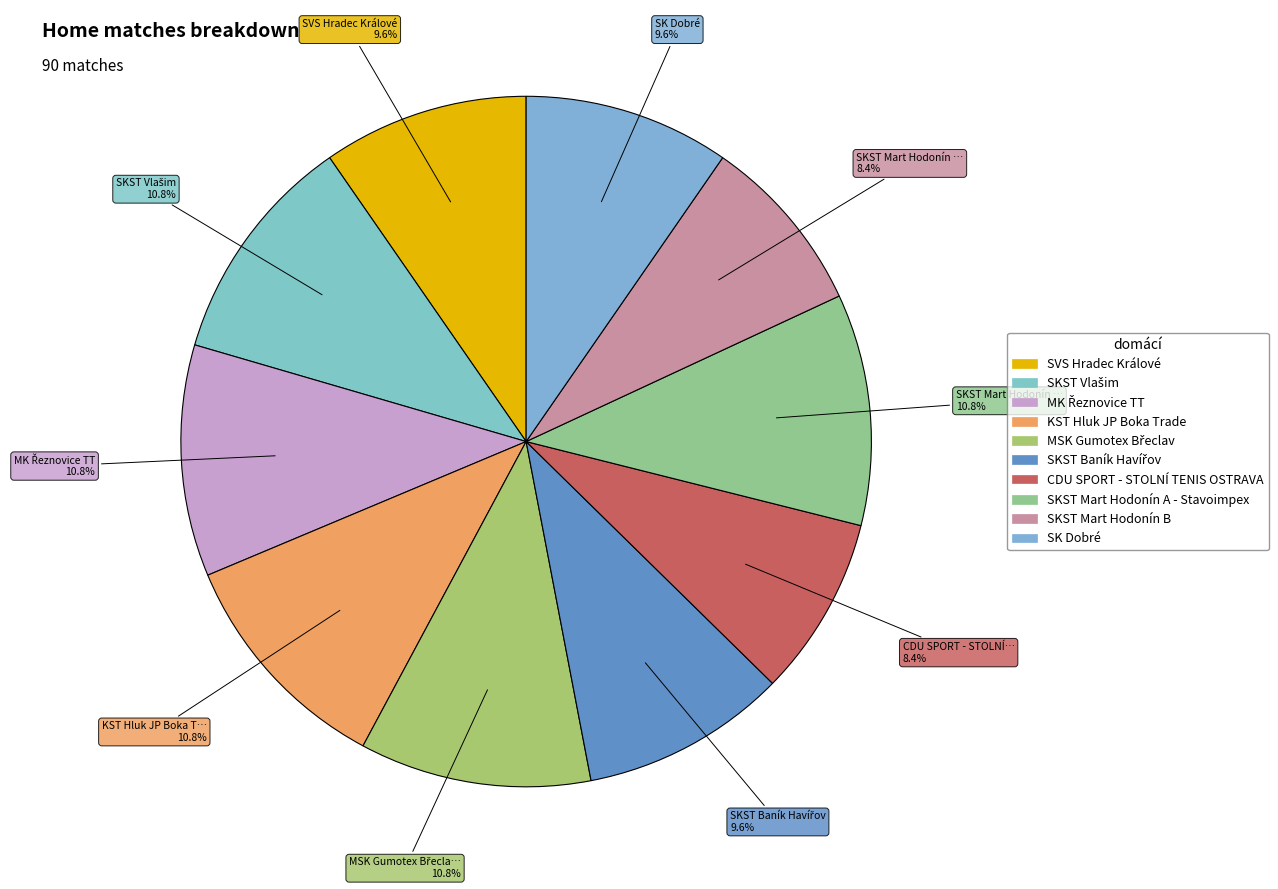

To the nearest percent, what portion does SKST Mart Hodonín A - Stavoimpex represent?

11%